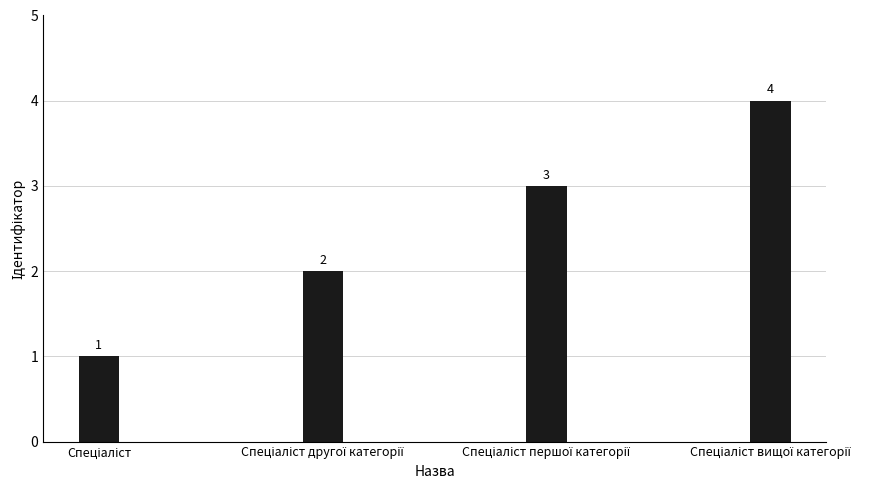

What is the sum of all values?

10